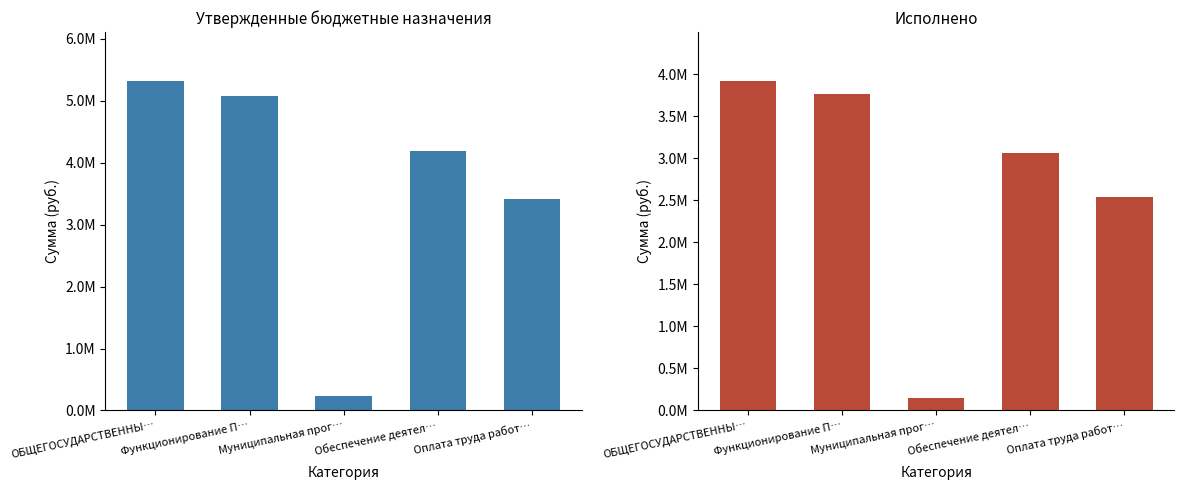

What is the greatest value displayed?

5312460.0